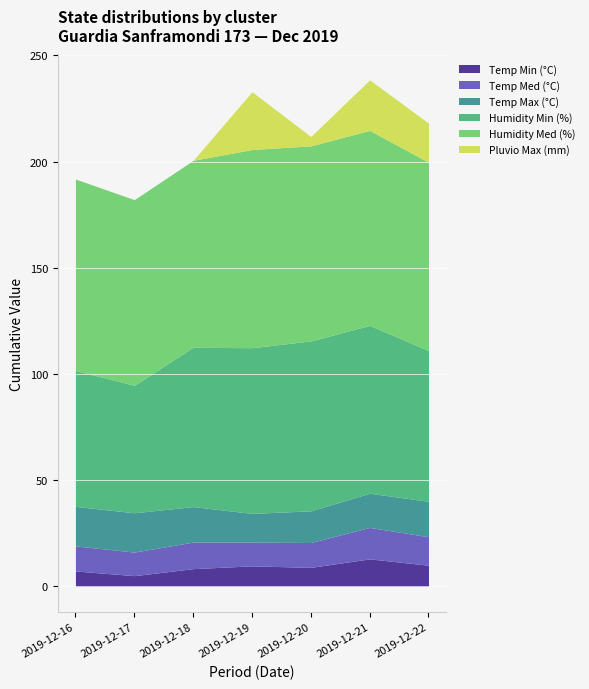

Rank the series by their maximum value, from highest to lowest.

Humidity Med (%), Humidity Min (%), Pluvio Max (mm), Temp Max (°C), Temp Med (°C), Temp Min (°C)